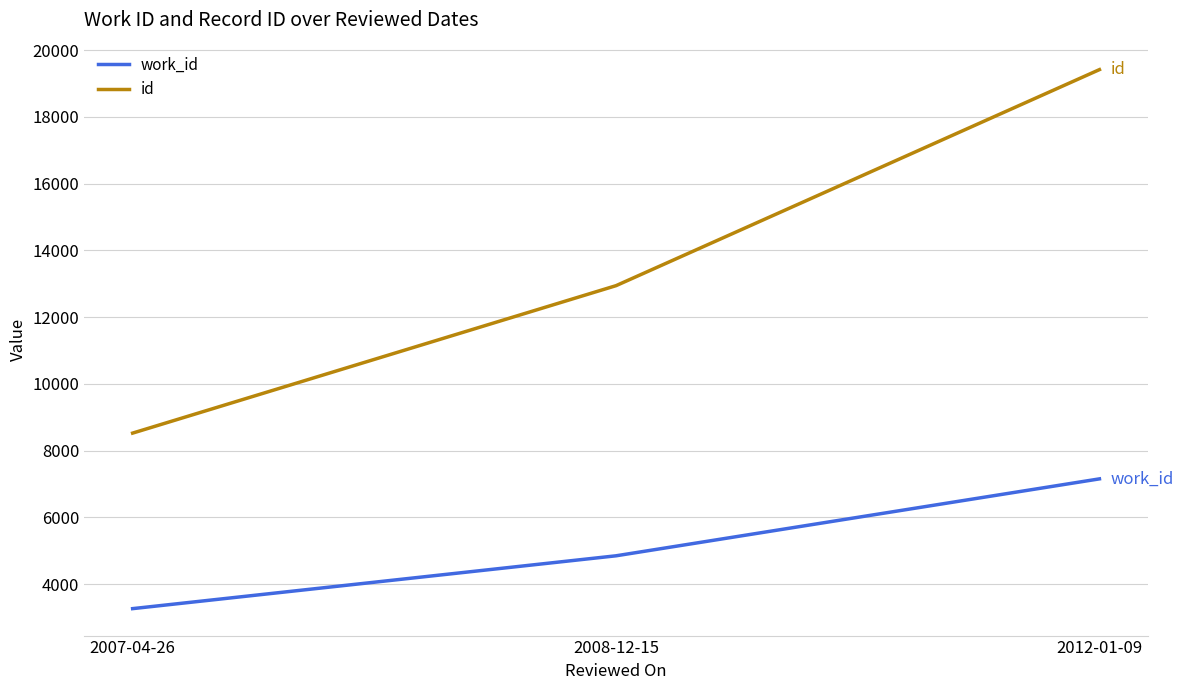

Which series changed the most between 2008-12-15 and 2012-01-09?

id